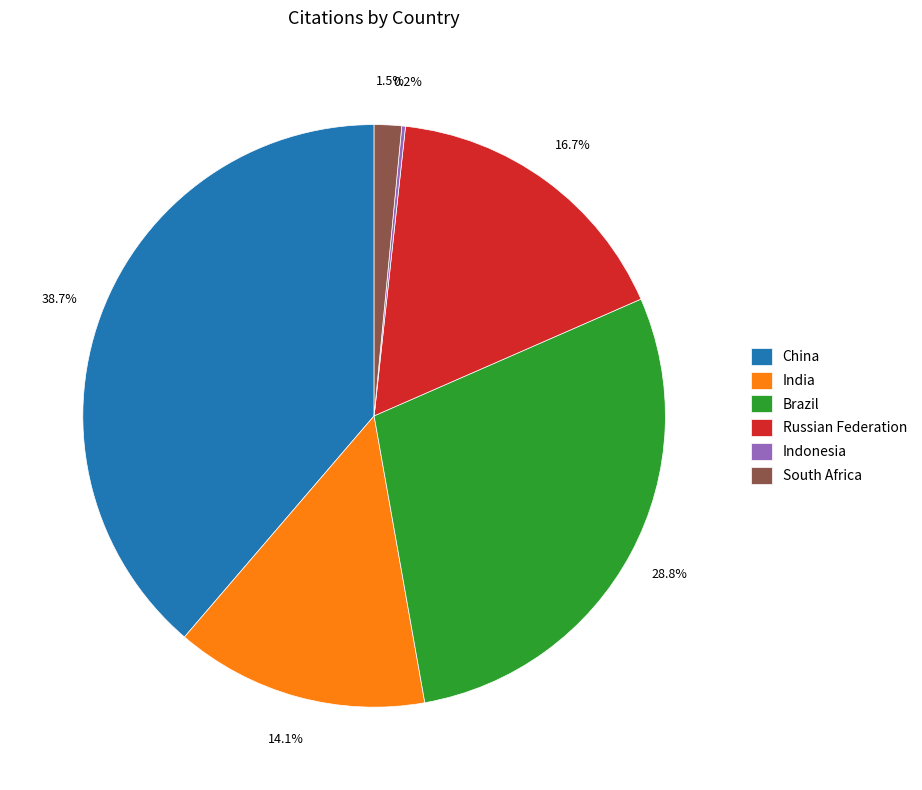

Which category has the biggest portion of the pie?

China